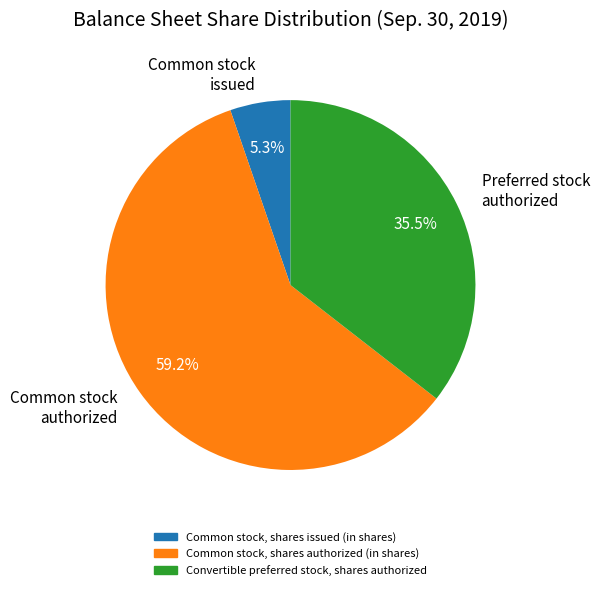

Approximately how many times larger is the value at Preferred stock authorized compared to Common stock issued?

6.7